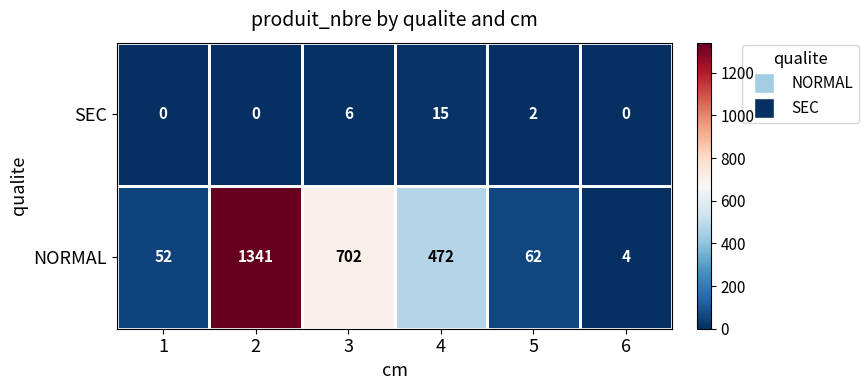

How many series are shown in this chart?

2